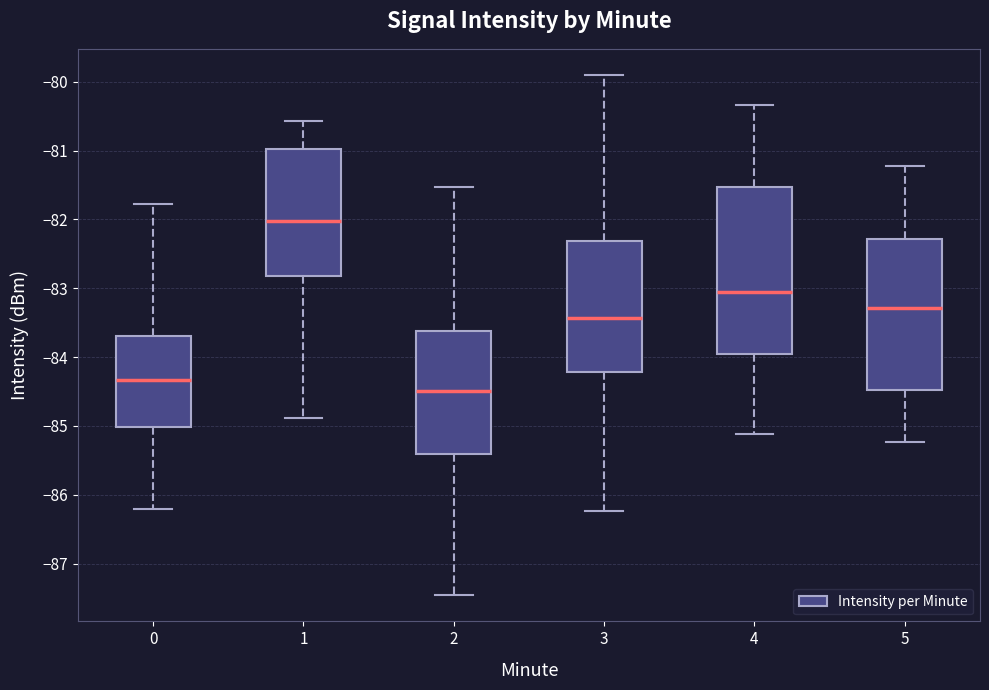

Which box is the tallest, from its lower edge to its upper edge?

4